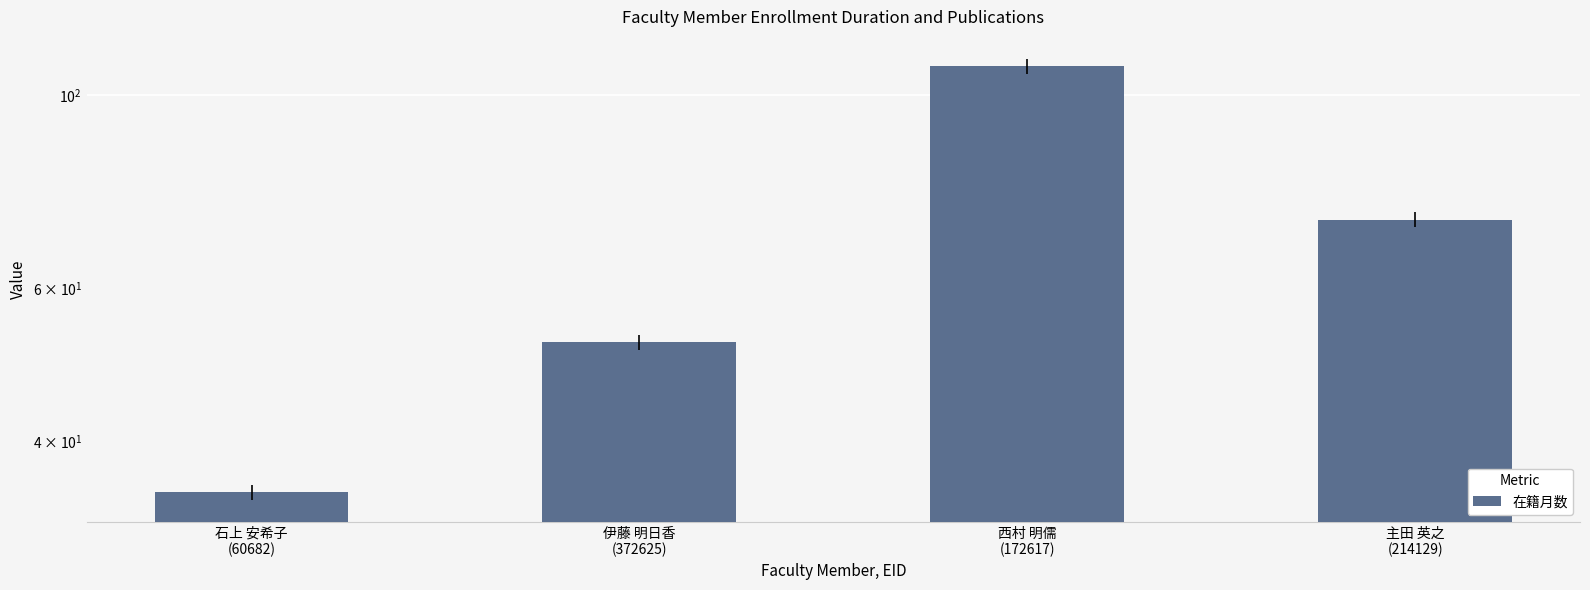

Reading right to left, extract all data points from this chart.

72	108	52	35